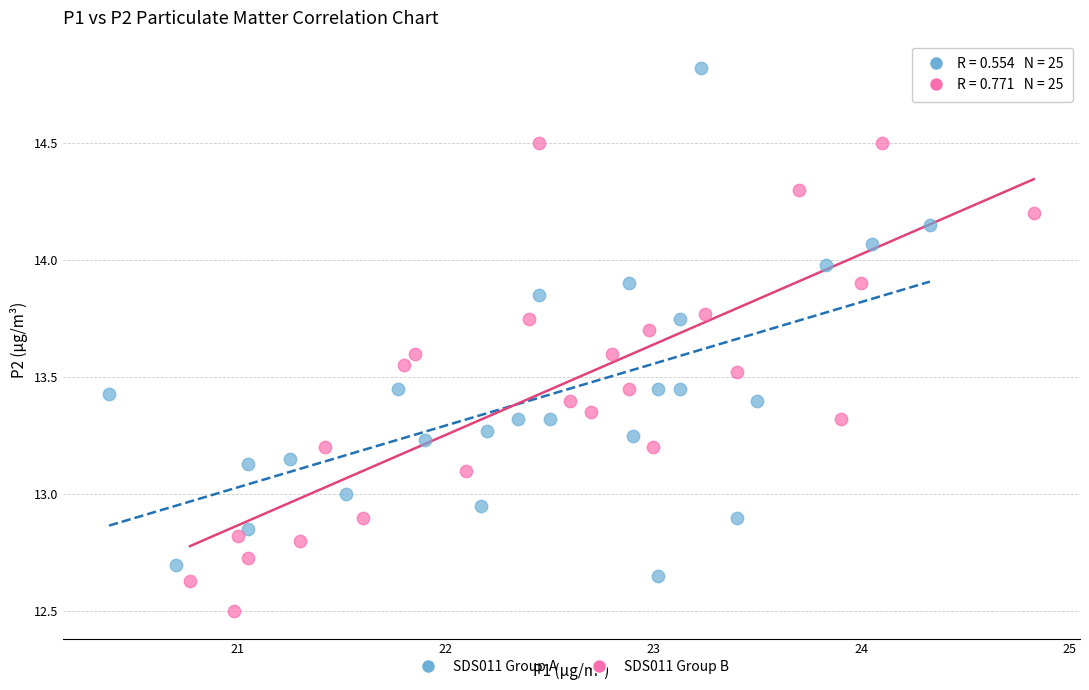

Which series contains the lowest Y value?

SDS011 Group B